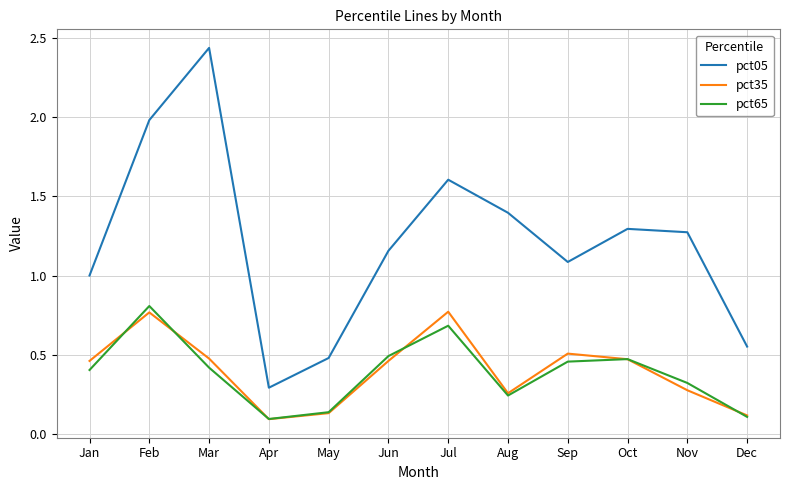

Which series has the largest total across all categories?

pct05